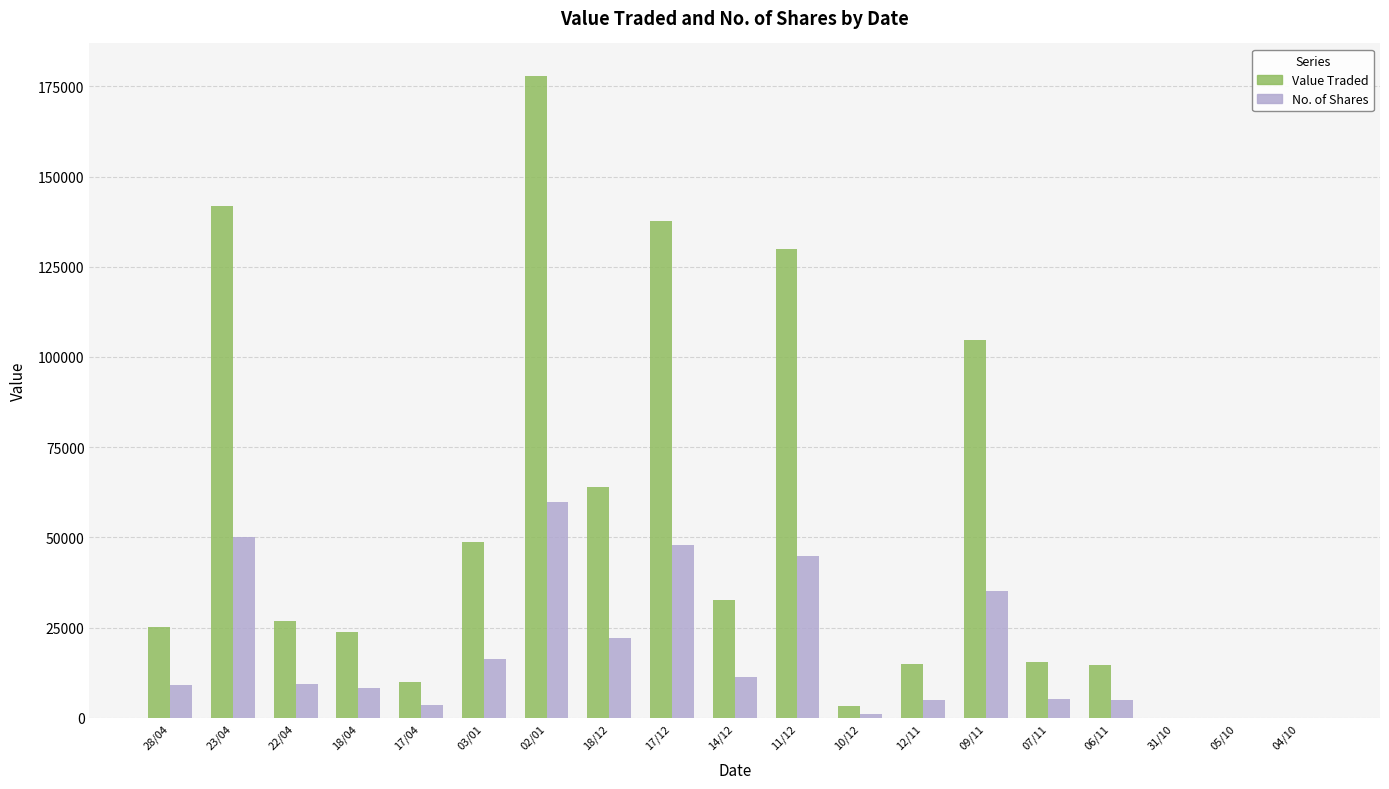

At which label is Value Traded closest to 88997?

09/11